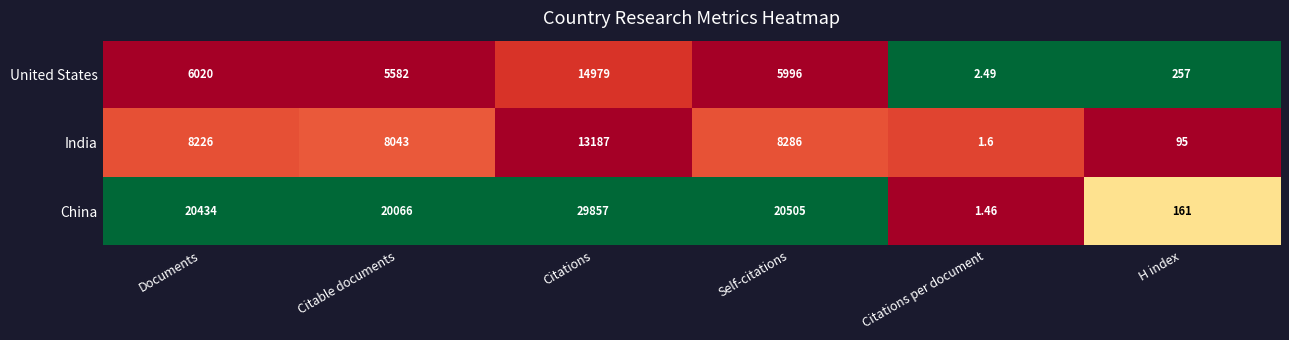

Is the value of United States at Citations greater than the value of India at Citations?

Yes